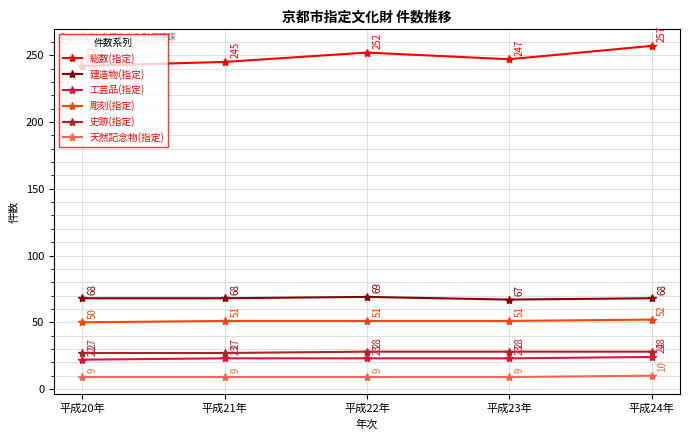

True or false: 天然記念物(指定) and 彫刻(指定) cross at least once.

False